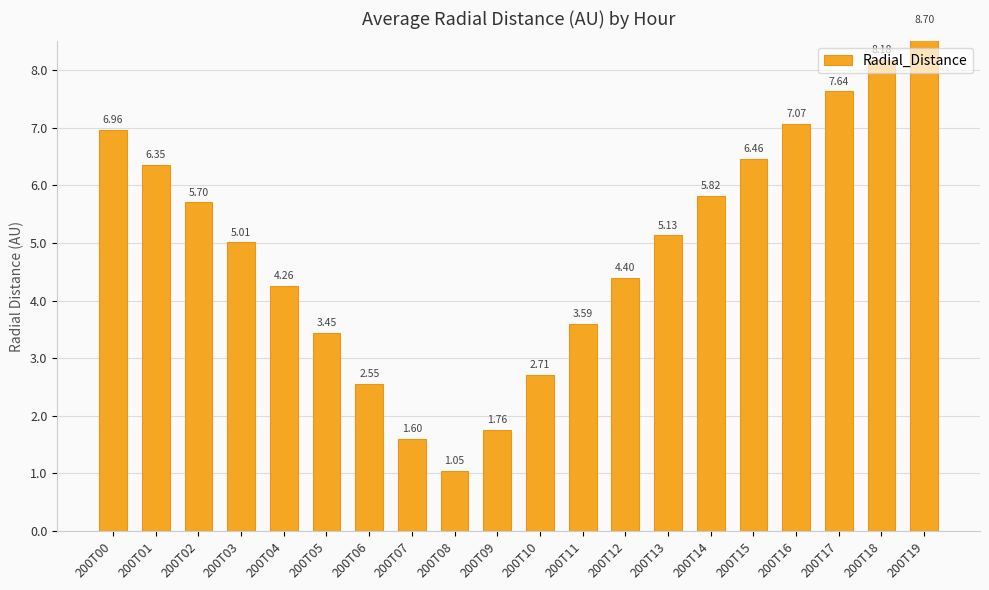

Between 200T19 and 200T00, which is larger?

200T19